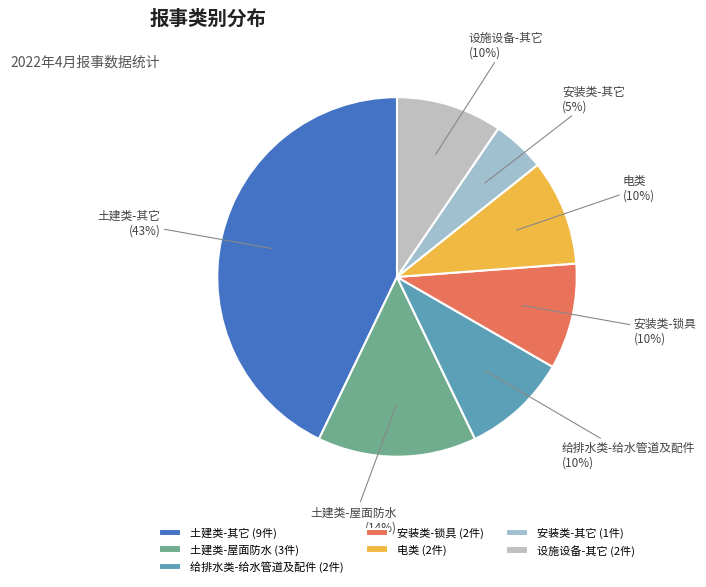

True or false: 电类 accounts for 10% of the total.

True